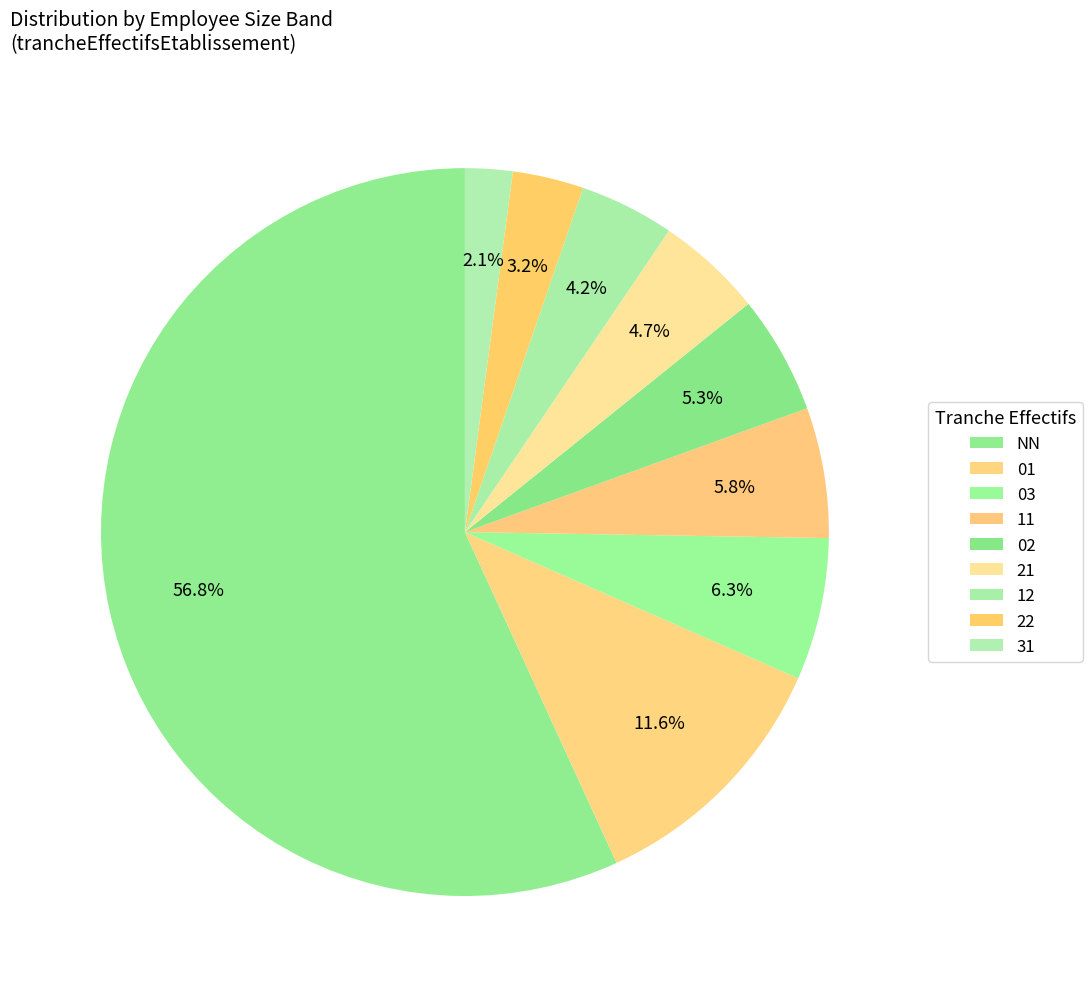

Does NN account for over 50% of the chart?

Yes